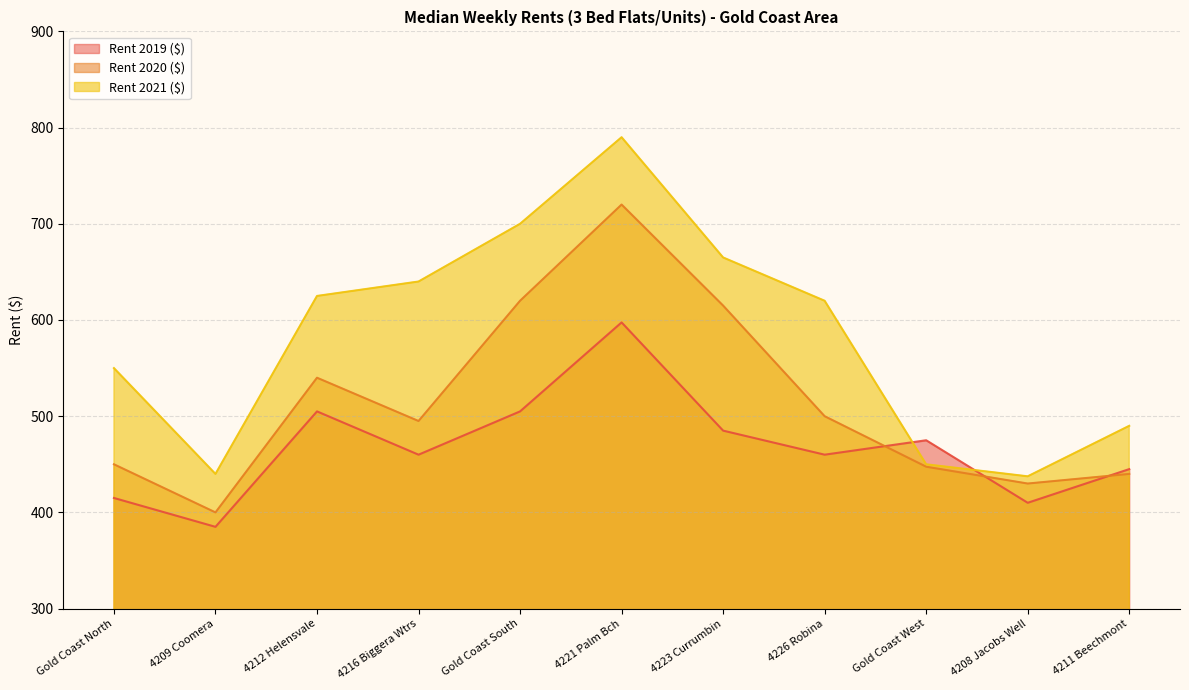

Which series changed the most between 4212 Helensvale and Gold Coast West?

Rent 2021 ($)